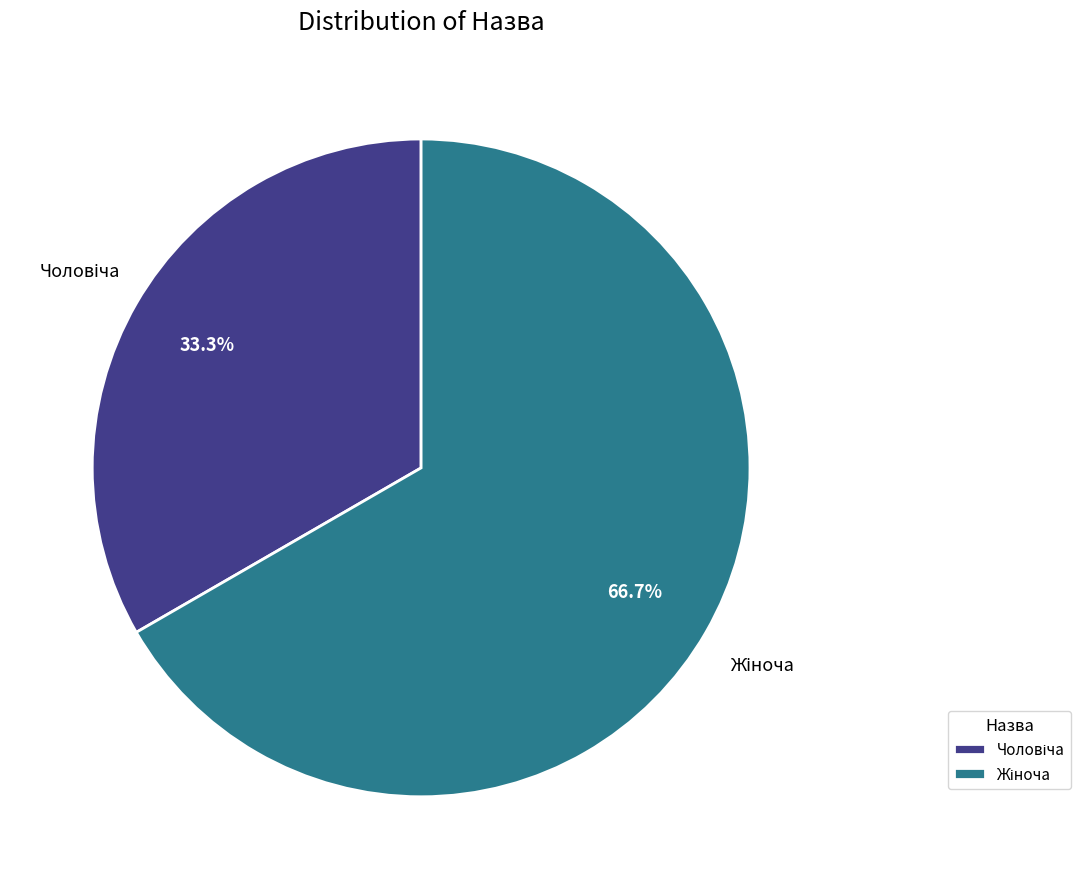

Does any single category account for the majority?

Yes